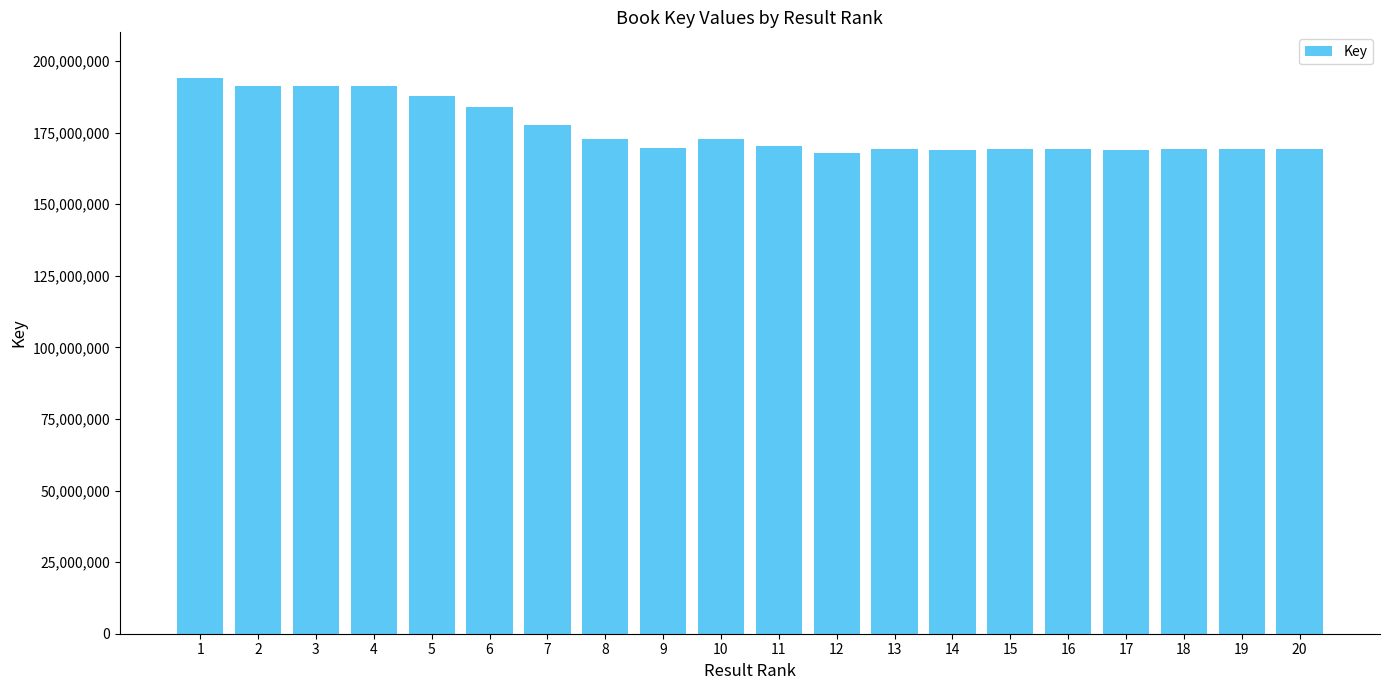

What is the minimum value shown in the chart?

167886477